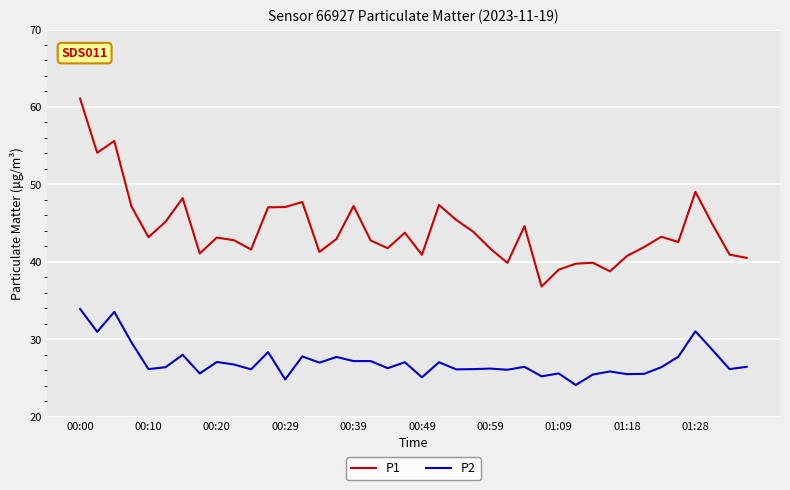

What is the highest value of the P2 series?

33.9